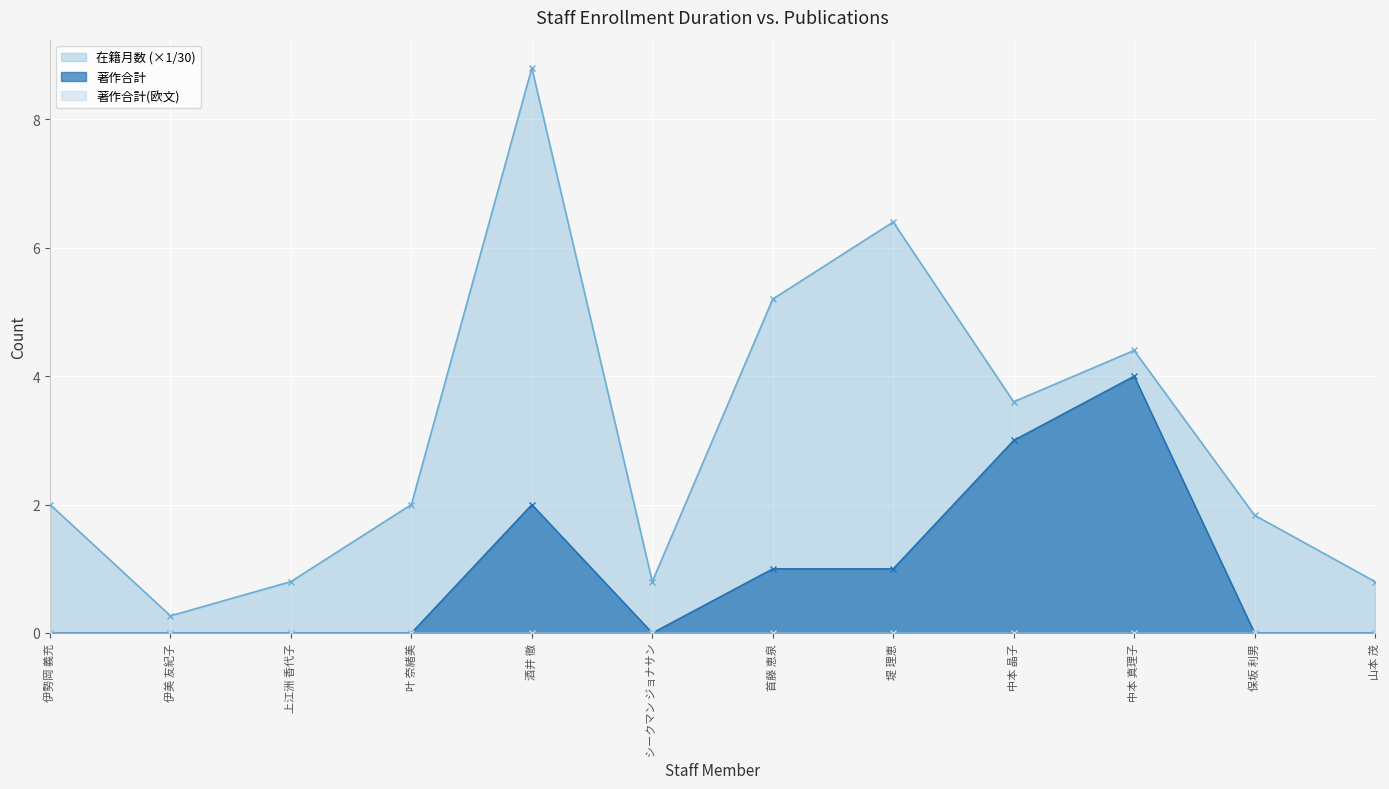

How many data points does each series have?

12